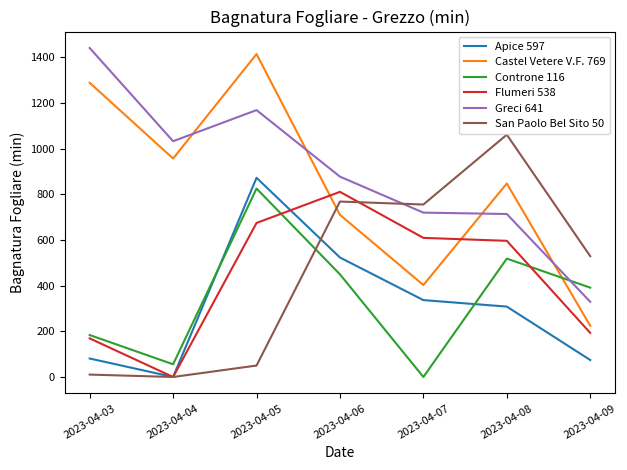

What is the sum of the Flumeri 538 values at 2023-04-03 and 2023-04-05?

843.2